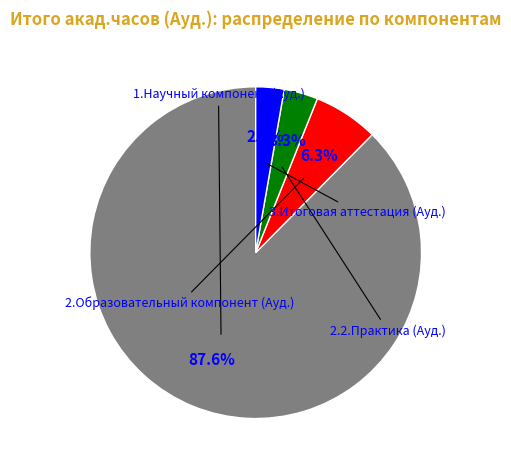

Does any single category account for the majority?

Yes